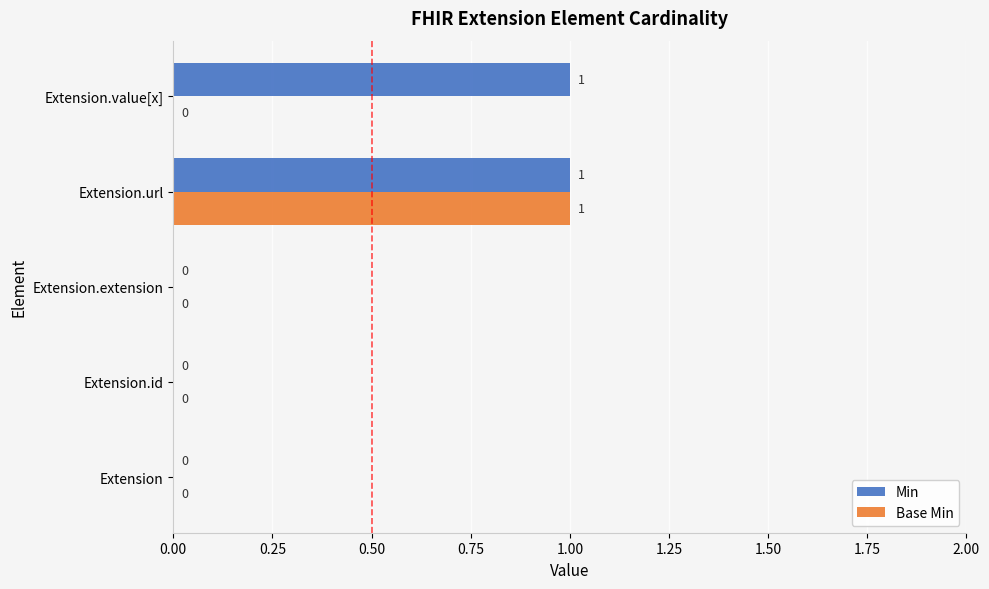

What are all the series names shown in the legend?

Min, Base Min